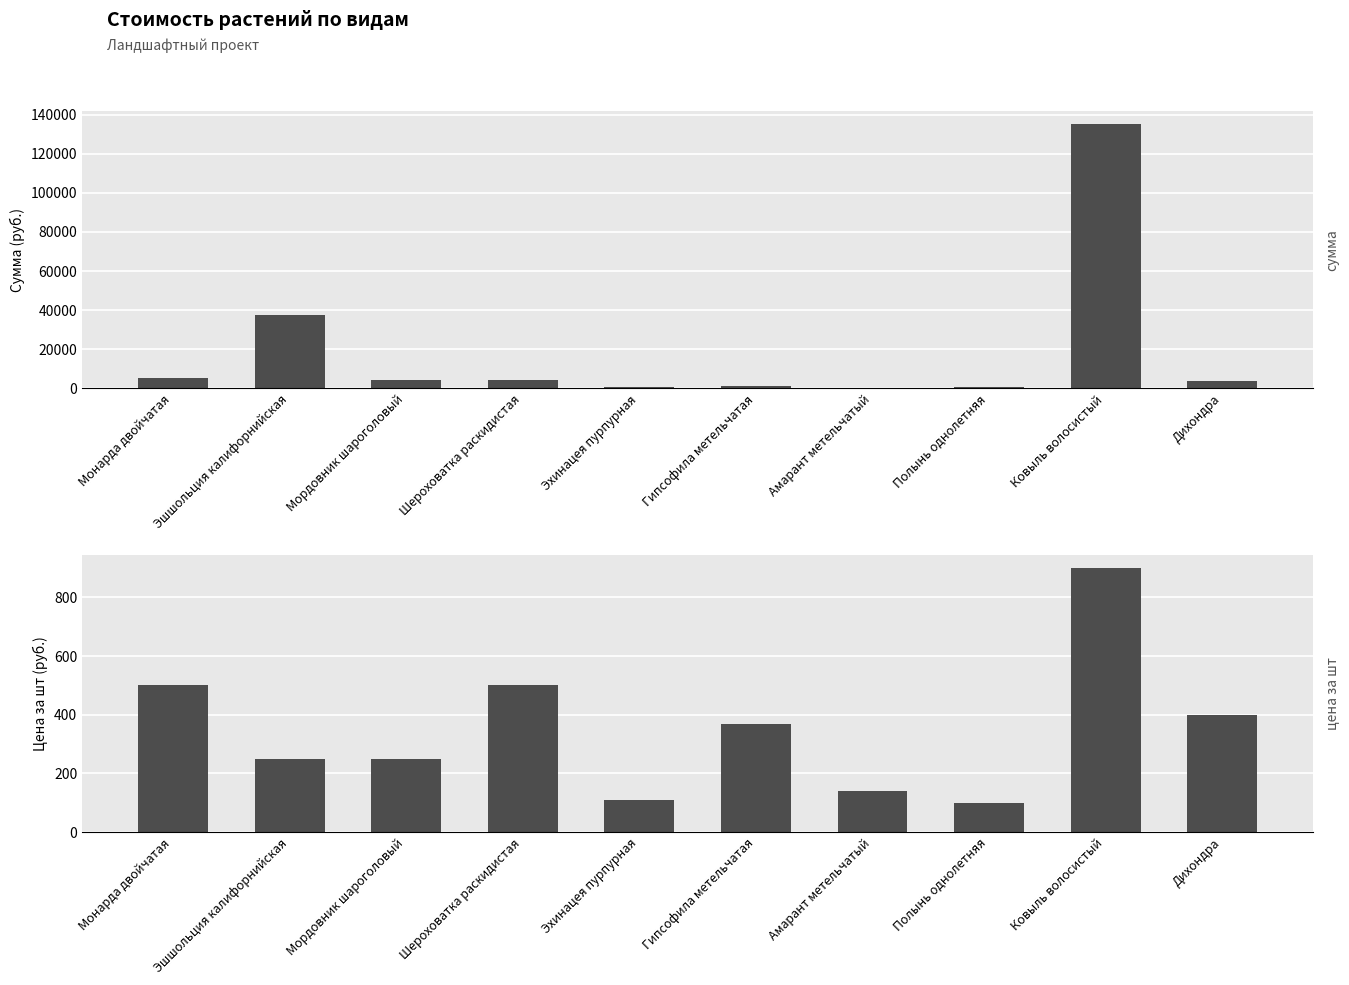

List the series in order of their overall mean, highest first.

сумма, цена за шт, руб